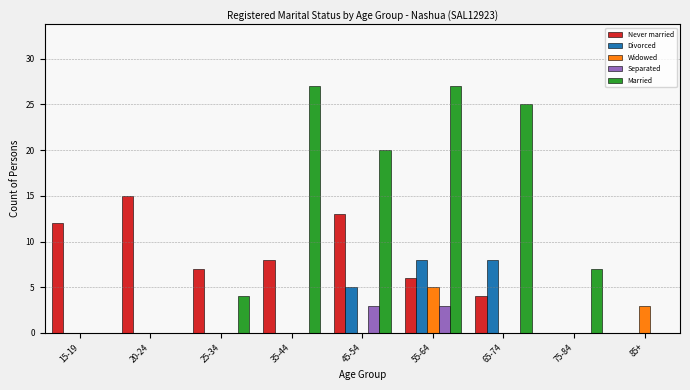

What is the sum of the Never married values at 75-84 and 55-64?

6